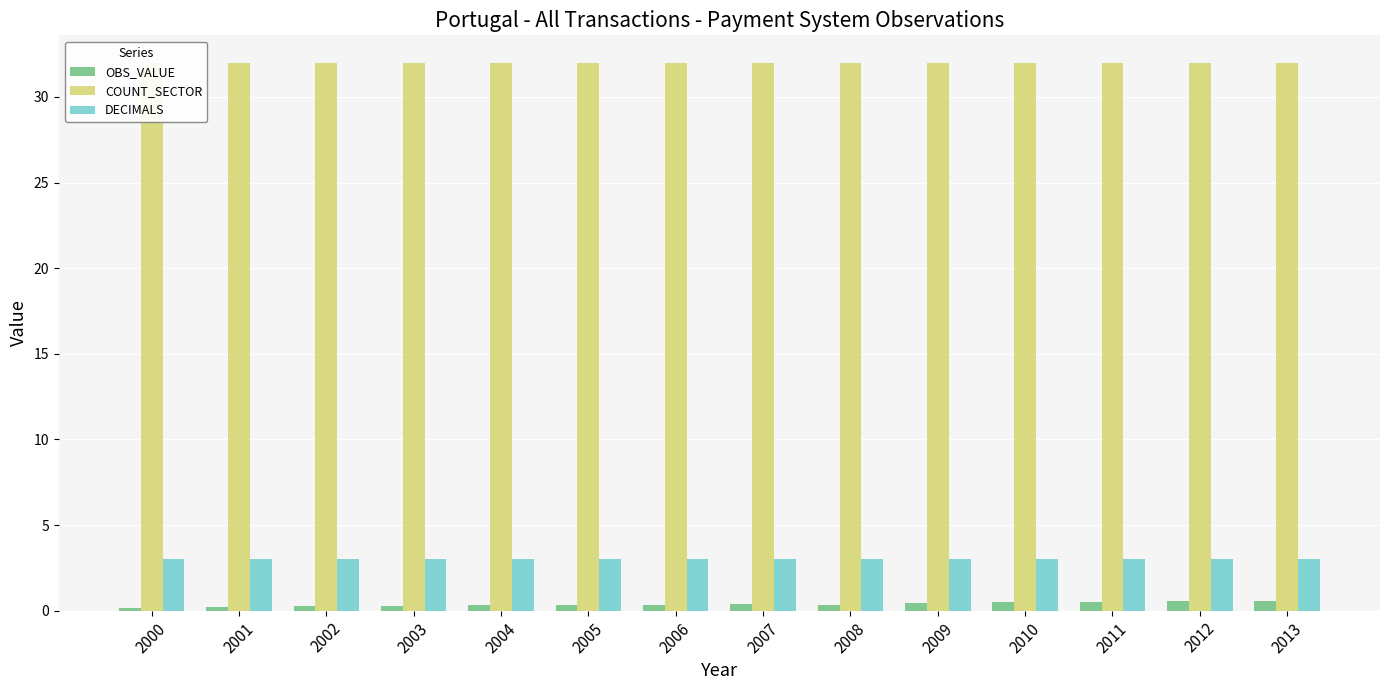

Count the number of data series in this chart.

3